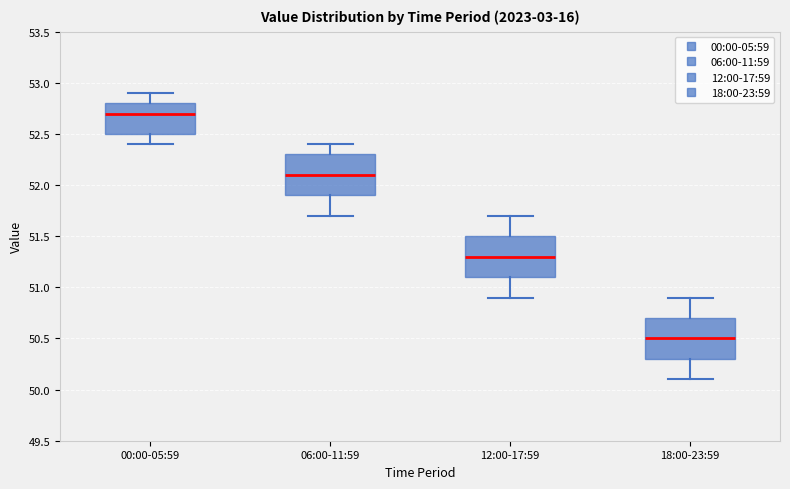

Reading left to right, read every box against the y-axis: the position of its median line, the range the box covers, and the ends of its whiskers. The values are not printed on the chart, so give them approximately, as read against the axis.

00:00-05:59: median 52.7, box 52.5 to 52.8, whiskers 52.4 to 52.9
06:00-11:59: median 52.1, box 51.9 to 52.3, whiskers 51.7 to 52.4
12:00-17:59: median 51.3, box 51.1 to 51.5, whiskers 50.9 to 51.7
18:00-23:59: median 50.5, box 50.3 to 50.7, whiskers 50.1 to 50.9